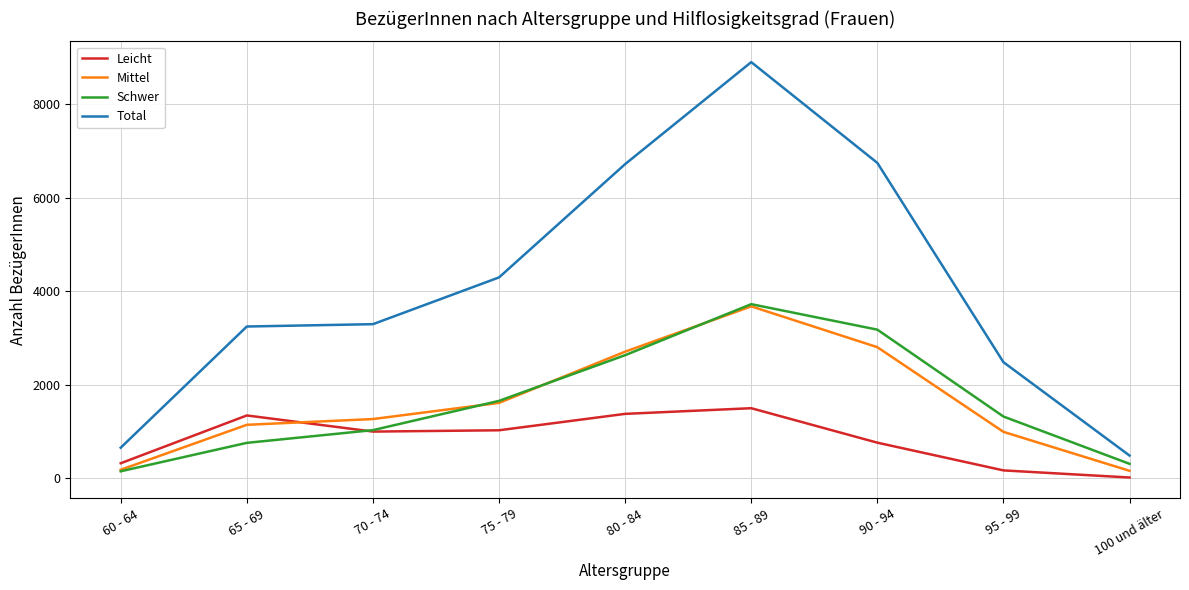

True or false: Leicht and Total cross at least once.

False